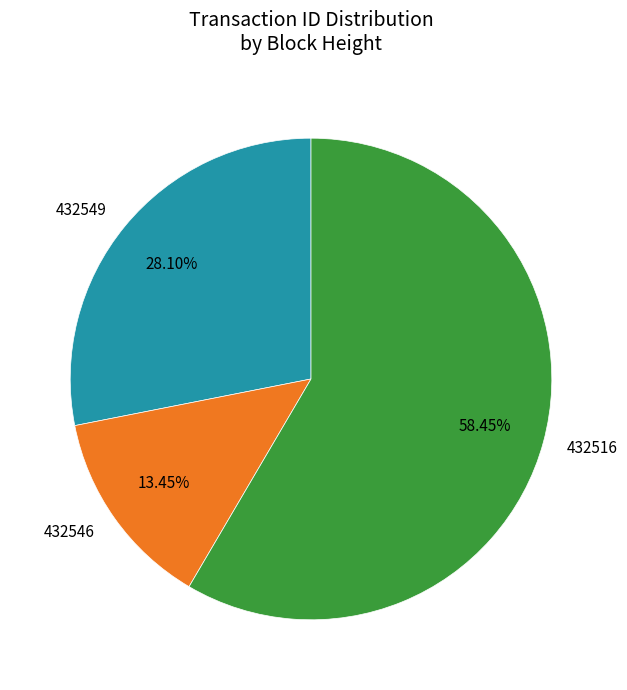

Between 432549 and 432516, which is larger?

432516